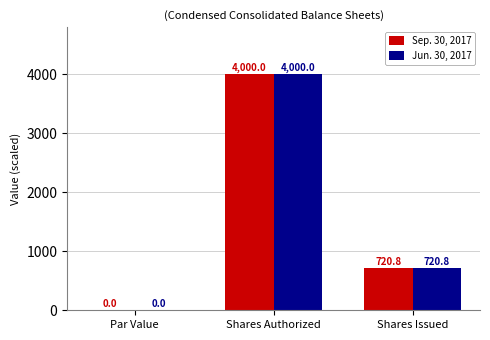

What is the average value of the Sep. 30, 2017 series?

1573.6